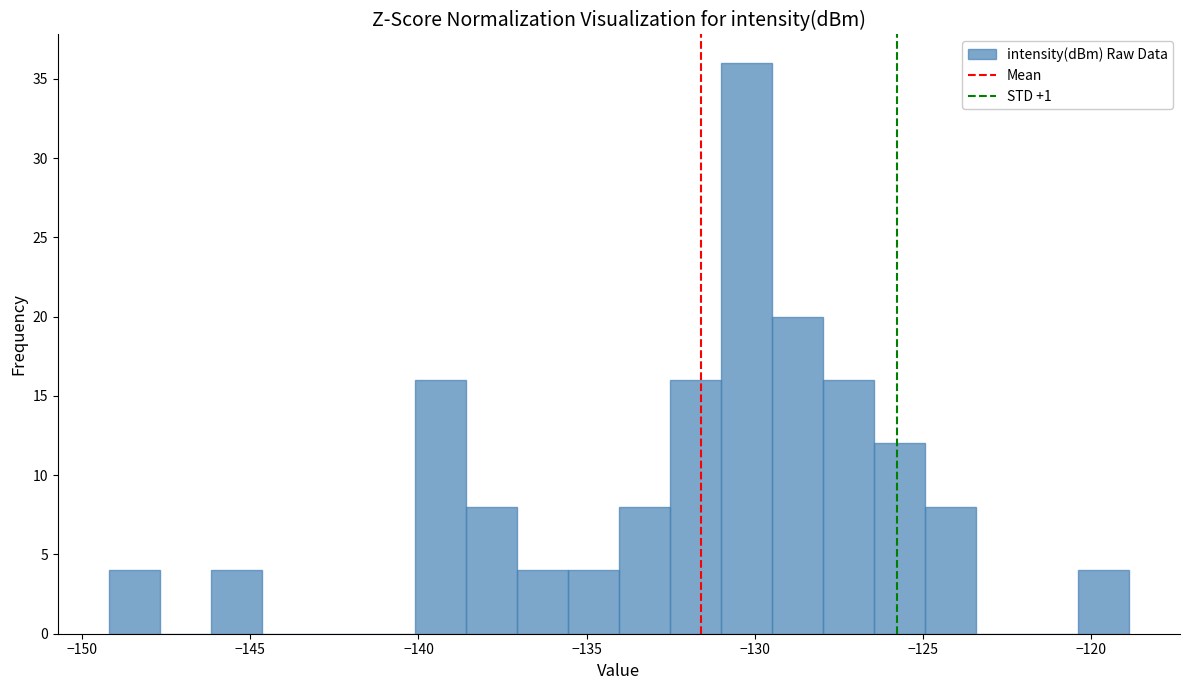

Read against the x-axis, roughly where is the centre of the tallest bar?

-130.0